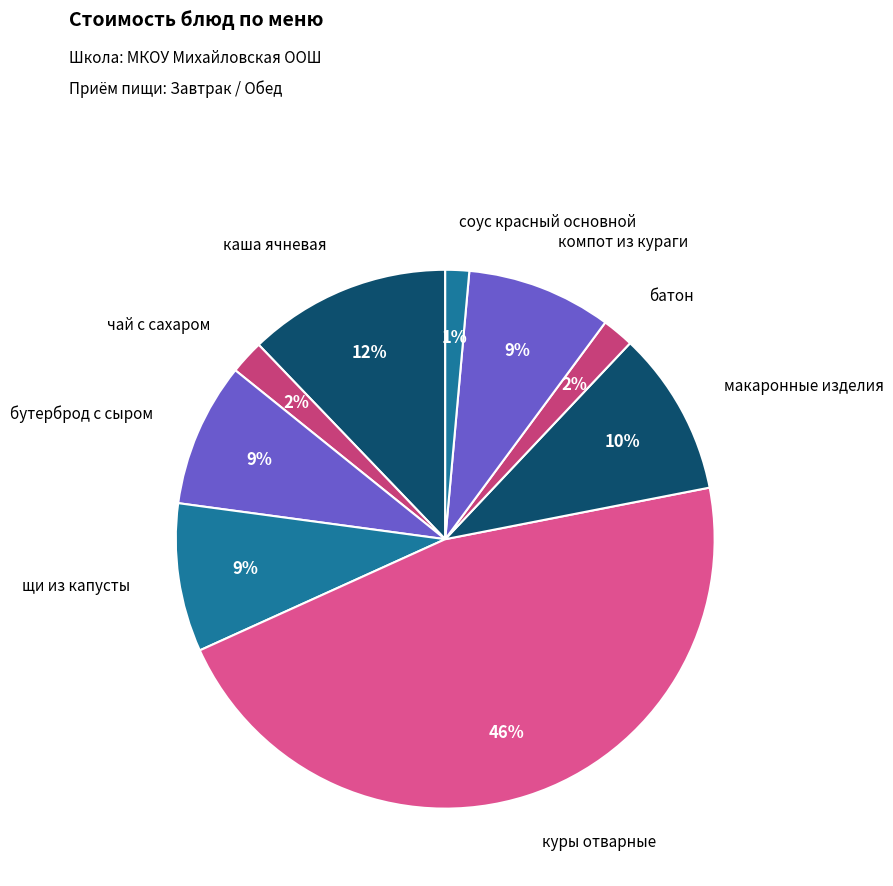

To the nearest percent, what is the average slice percentage?

11%